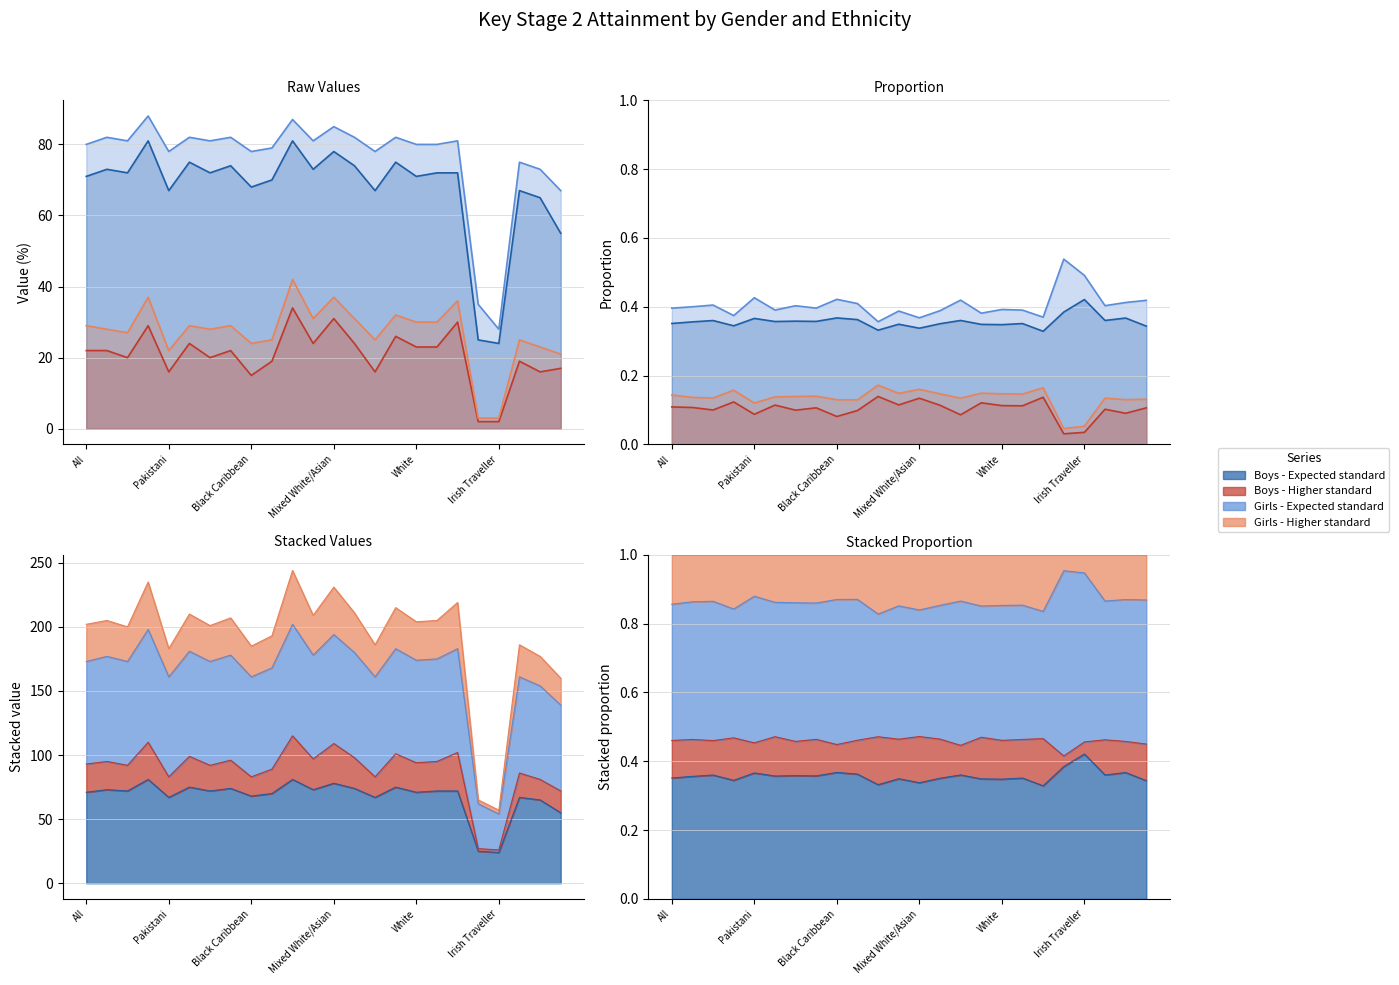

How many lines are shown in the chart?

4